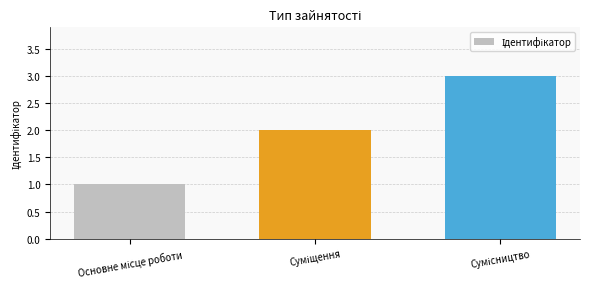

How many series are shown in this chart?

1